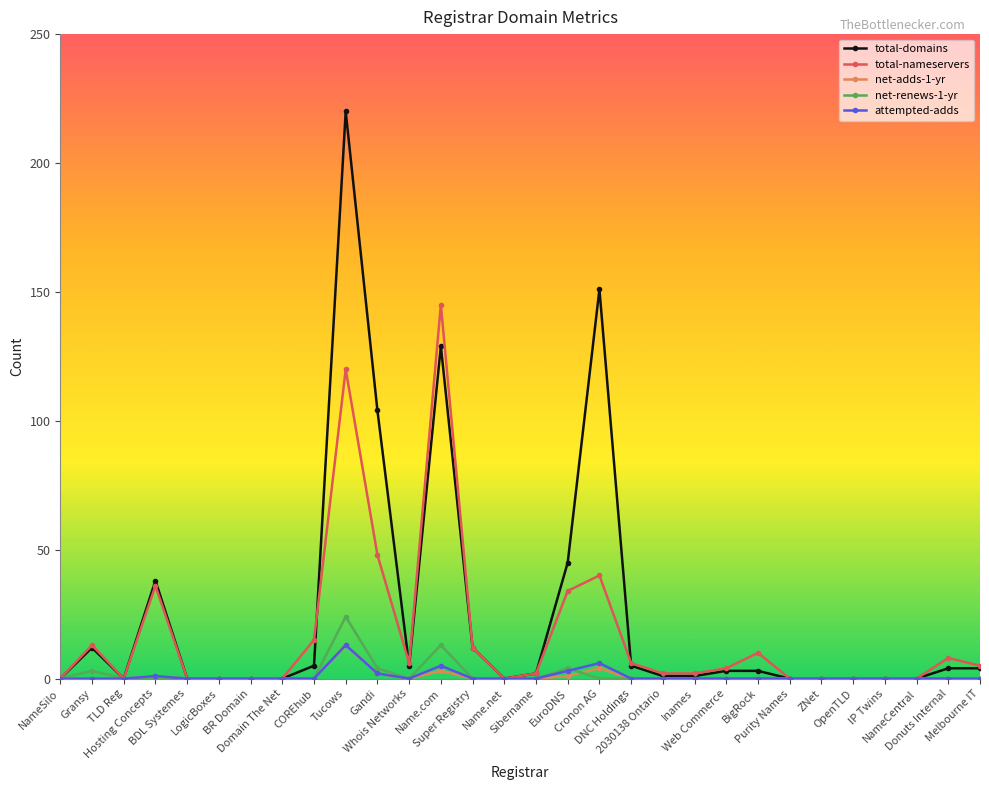

What are all the series names shown in the legend?

total-domains, total-nameservers, net-adds-1-yr, net-renews-1-yr, attempted-adds